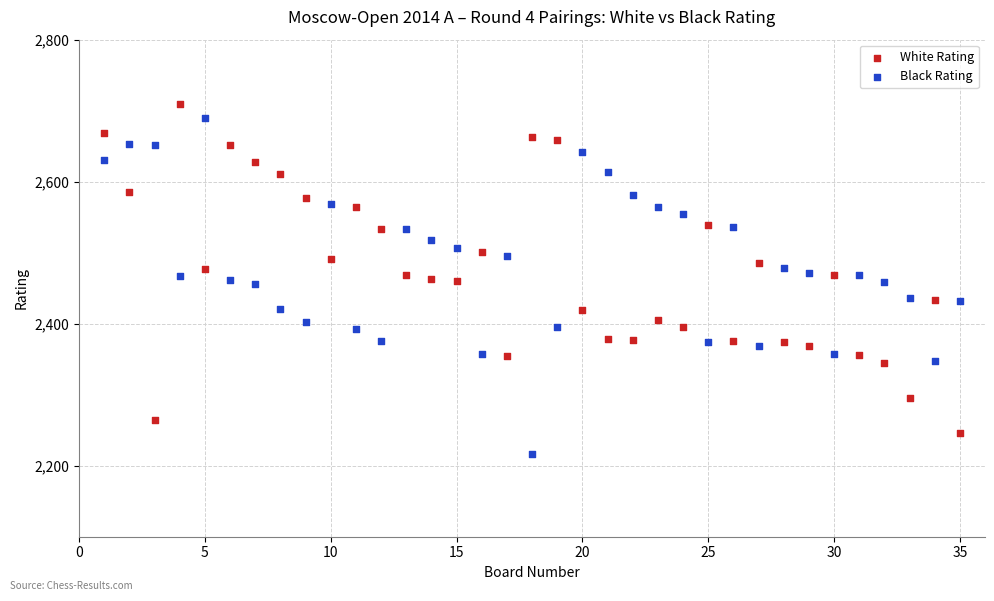

Across all data points, what is the range of Y values (max minus min)?

494